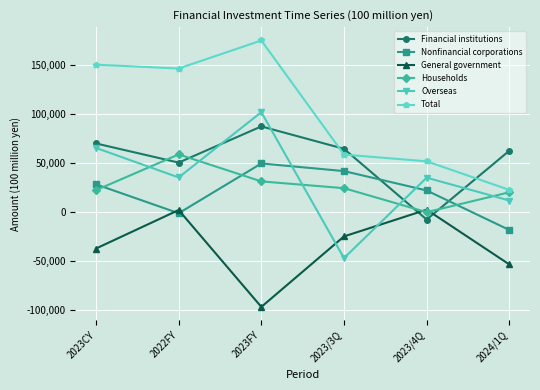

At how many categories does at least one series exceed 138322?

3